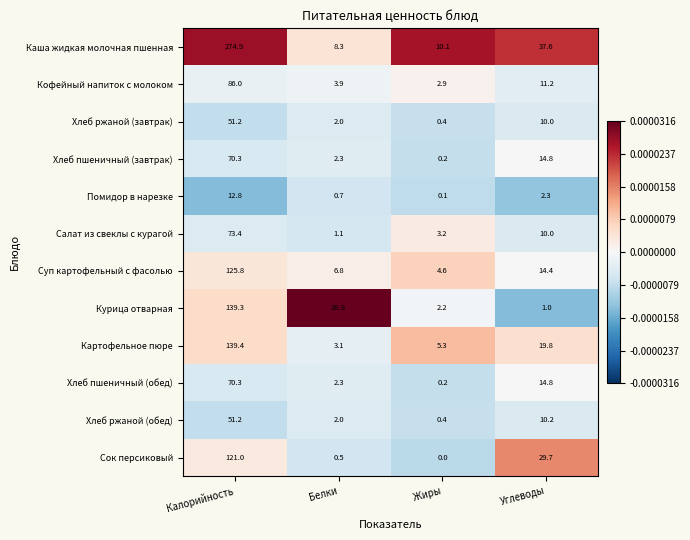

List the labels in order of Суп картофельный с фасолью value, largest first.

Калорийность, Углеводы, Белки, Жиры